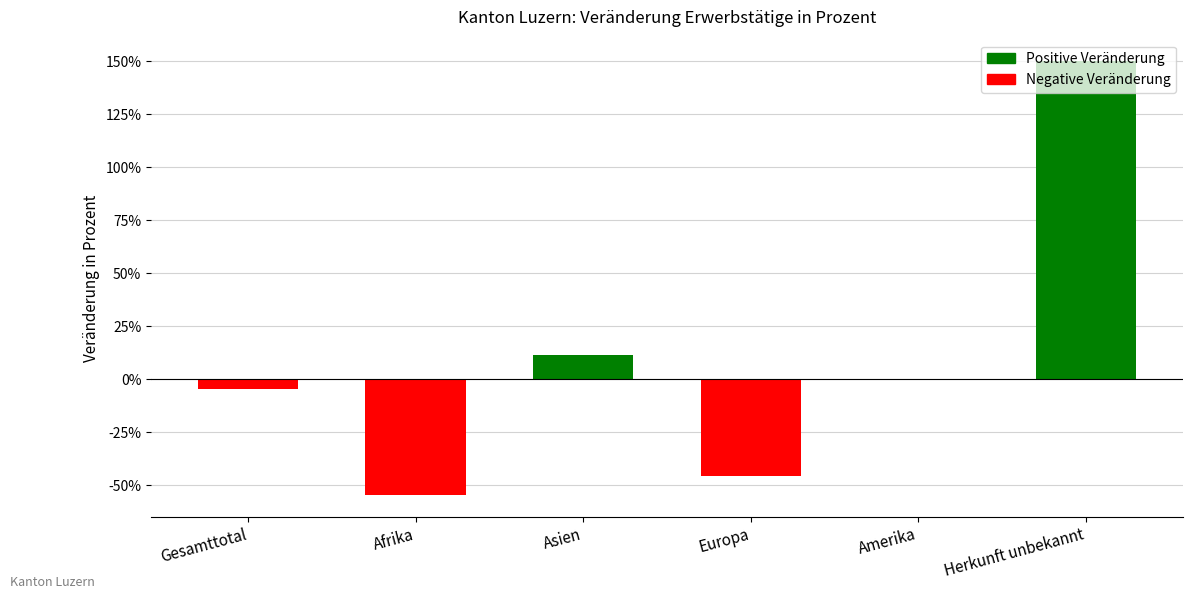

At which label is the value closest to 0?

Amerika